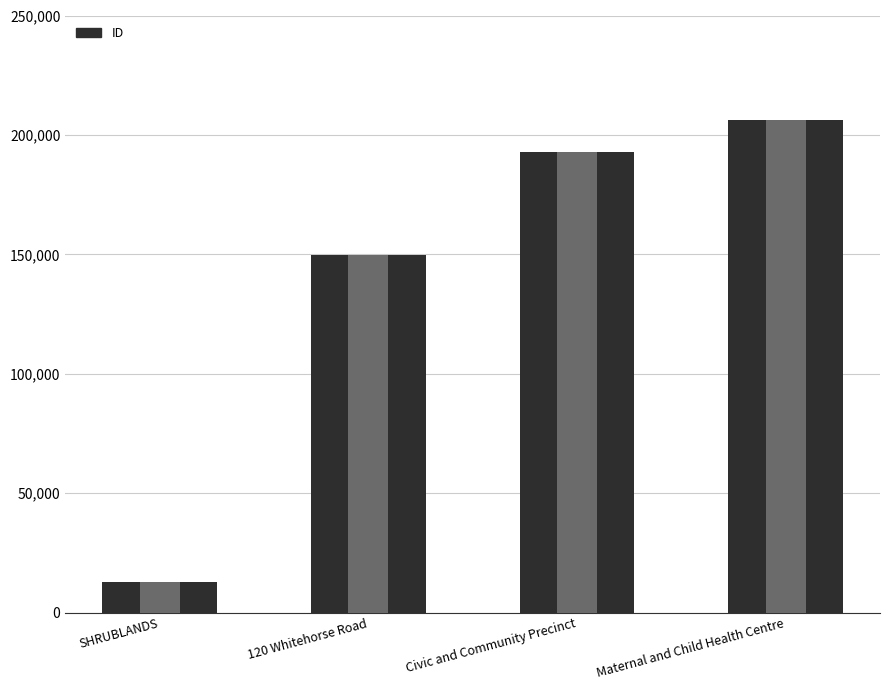

Reading left to right, list all the values displayed in this chart.

12774	149824	192658	206046